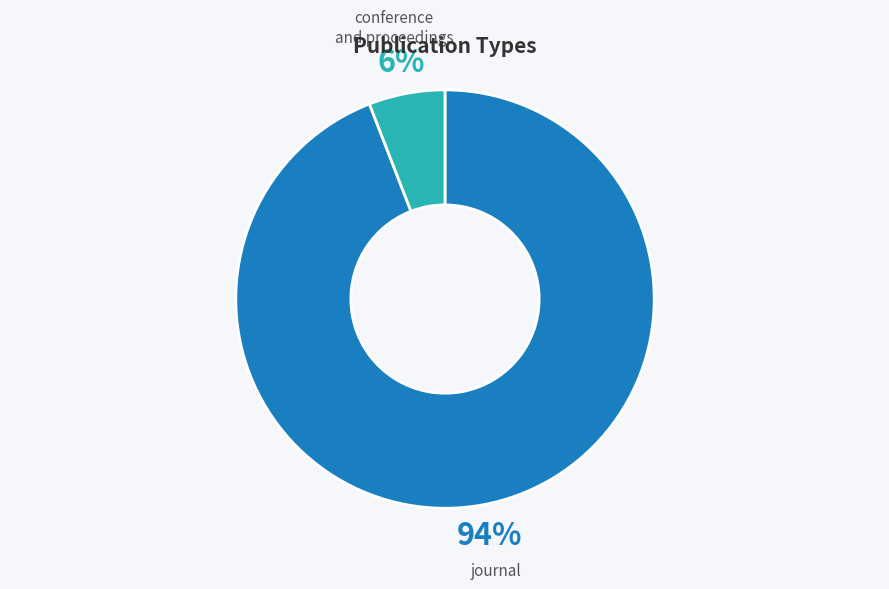

To the nearest percent, what is the average slice percentage?

50%